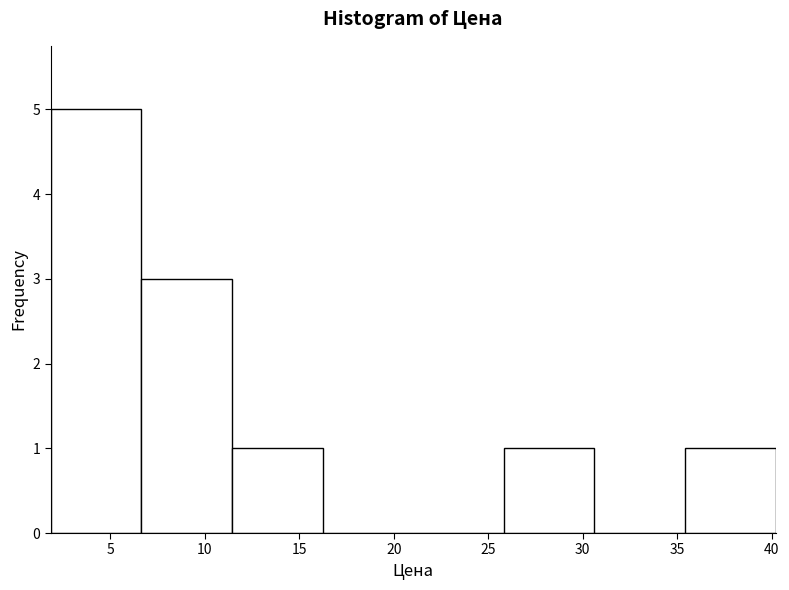

Reading left to right, transcribe this chart: for each bar, give the range it covers on the x-axis and its height. Neither the bar edges nor the heights are printed on the chart, so give them approximately, as read against the axes.

2.0 to 6.5: 5
6.5 to 11.5: 3
11.5 to 16.0: 1
16.0 to 21.0: 0
21.0 to 26.0: 0
26.0 to 30.5: 1
30.5 to 35.5: 0
35.5 to 40.0: 1